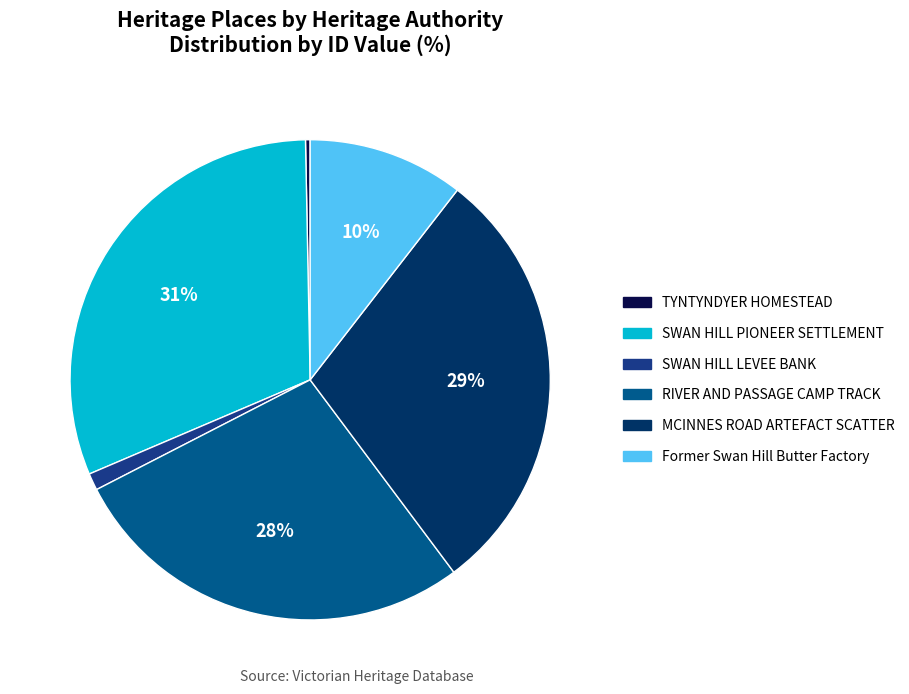

Is the sum of RIVER AND PASSAGE CAMP TRACK and TYNTYNDYER HOMESTEAD greater than half?

No